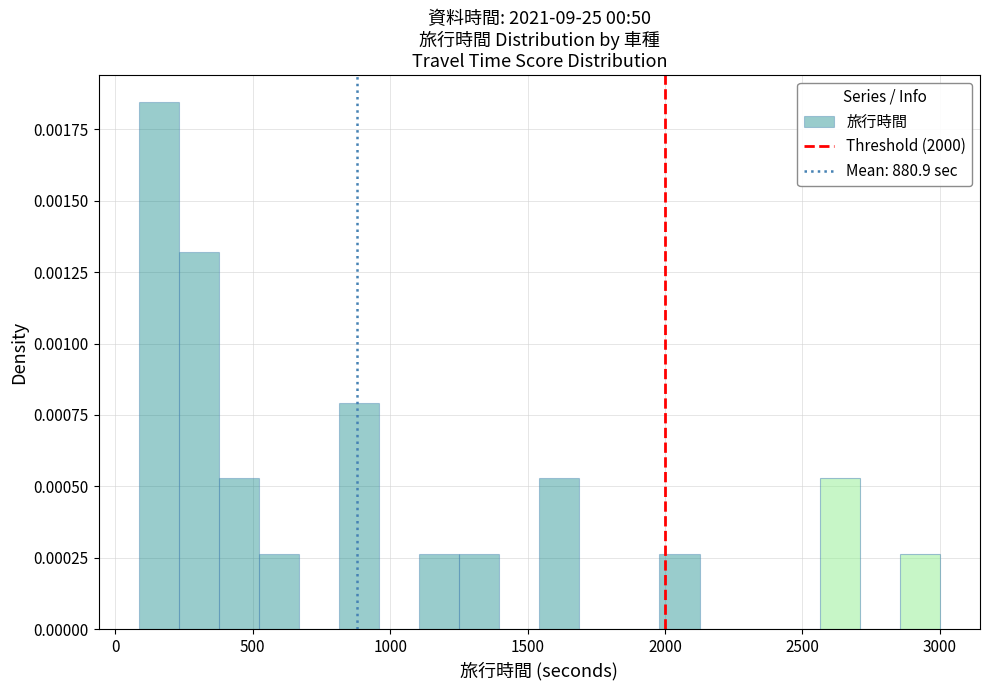

Read against the x-axis, roughly where is the centre of the tallest bar?

150